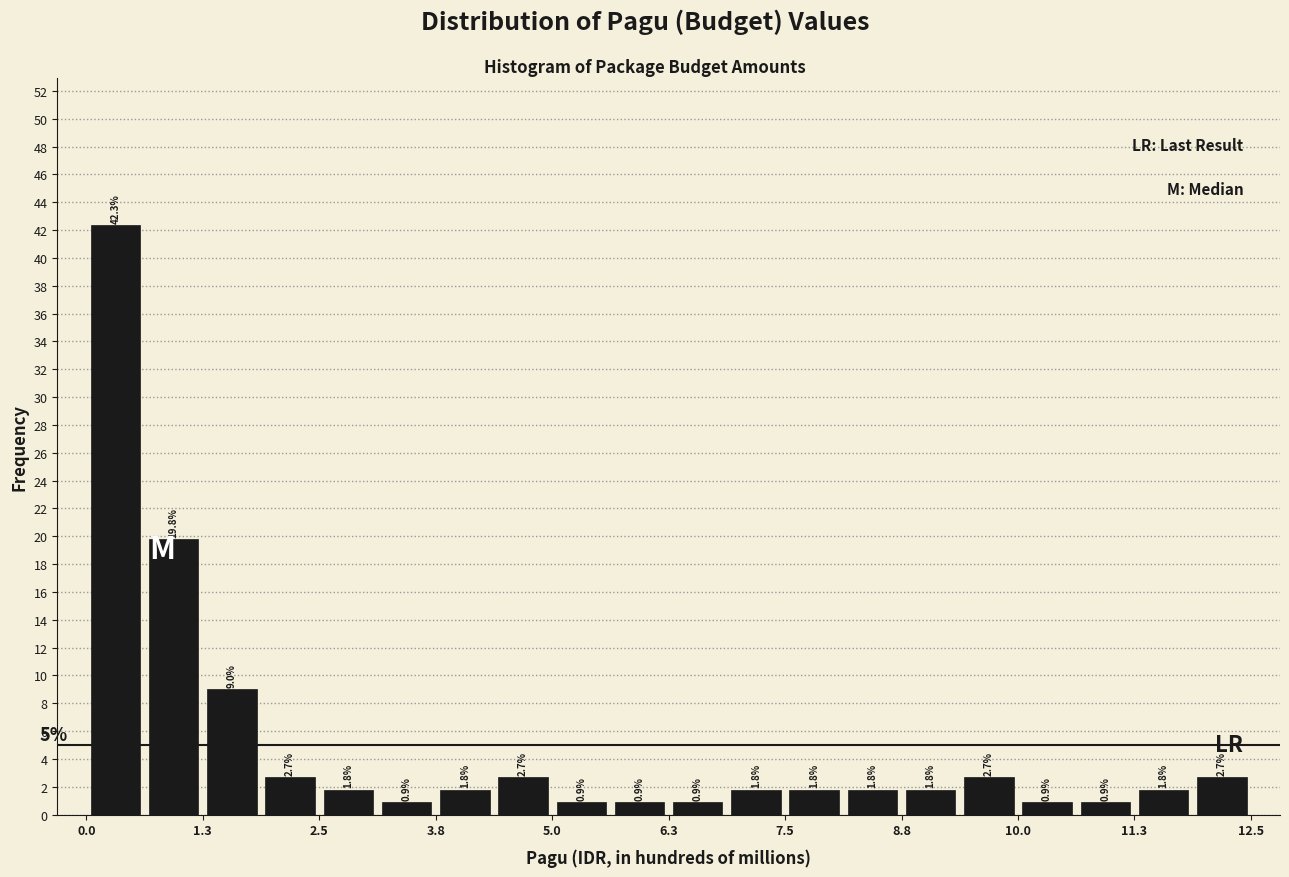

Around what value on the x-axis is the tallest bar? Give the approximate position of its centre, as read against the axis.

0.4